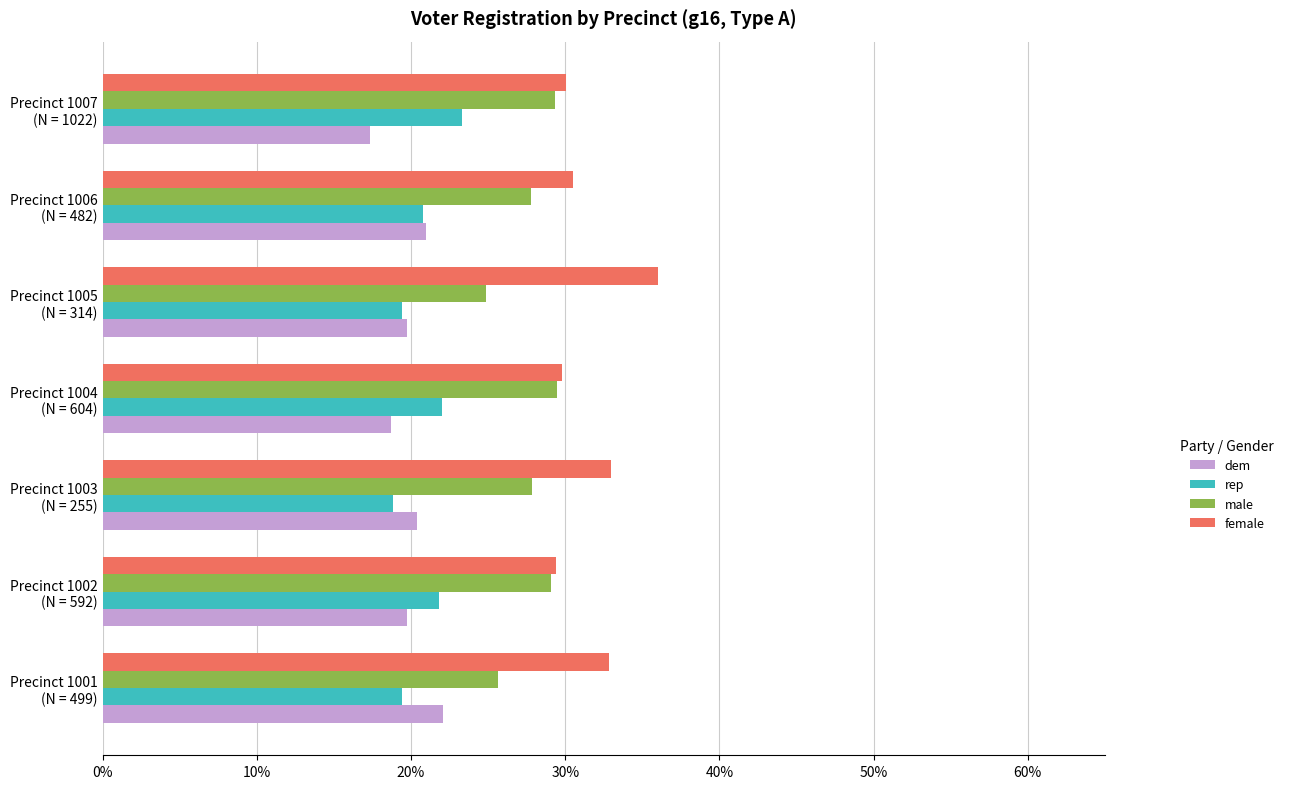

What are all the series names shown in the legend?

dem, rep, male, female